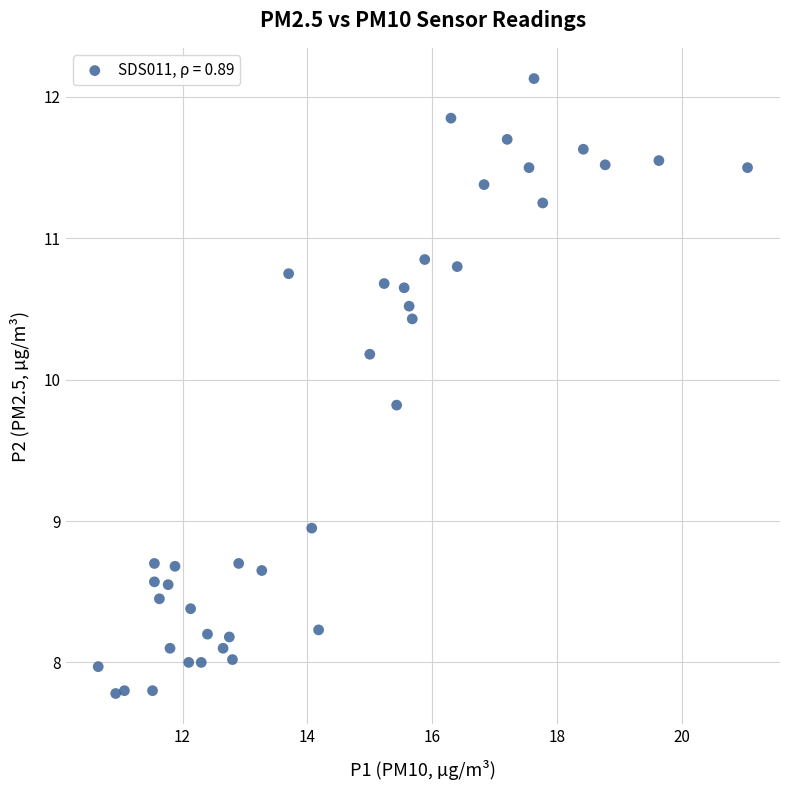

What is the range of X values (max minus min)?

10.4